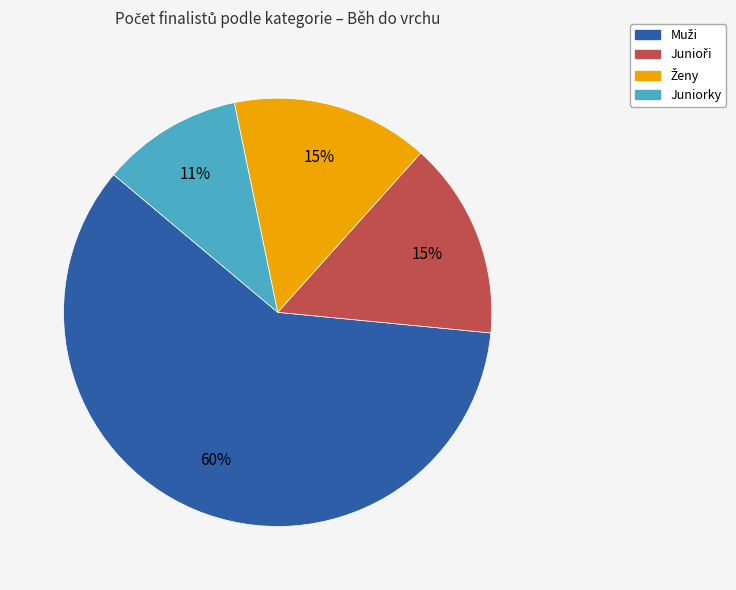

What is the smallest slice in the pie chart?

Juniorky